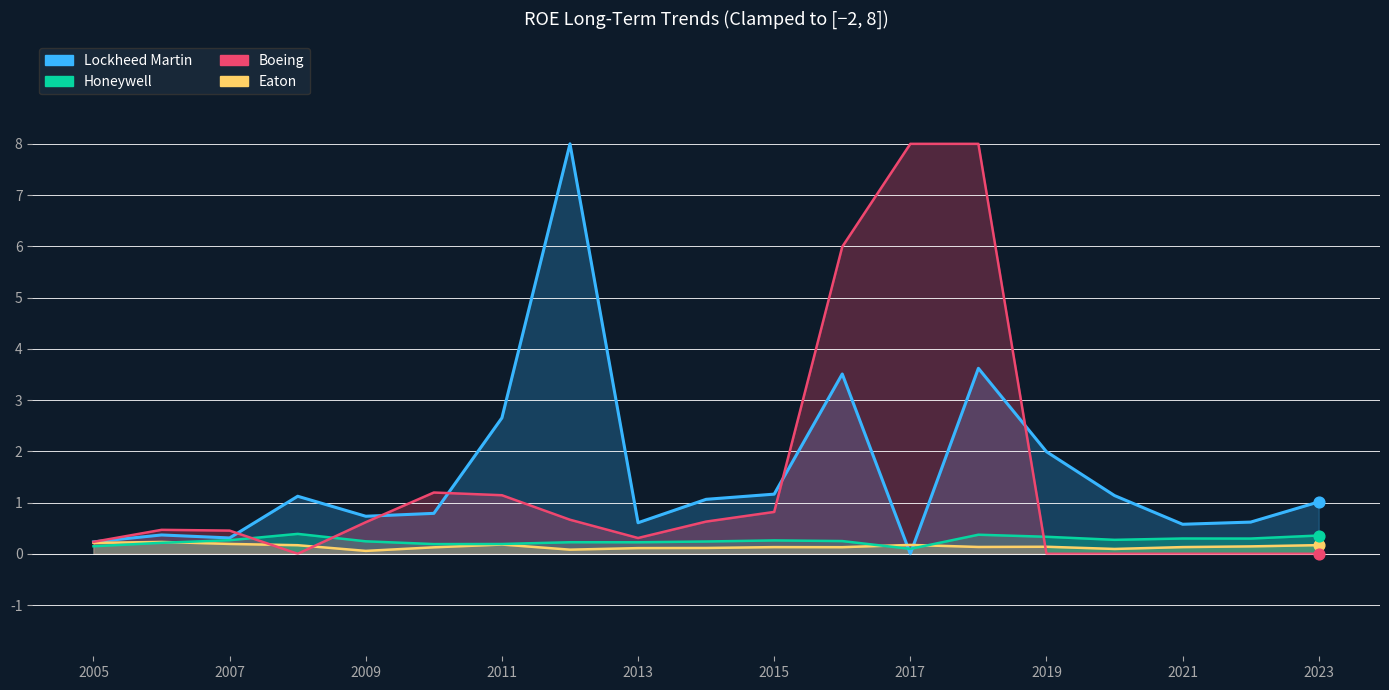

Which series has the largest Y range (max minus min)?

Lockheed Martin